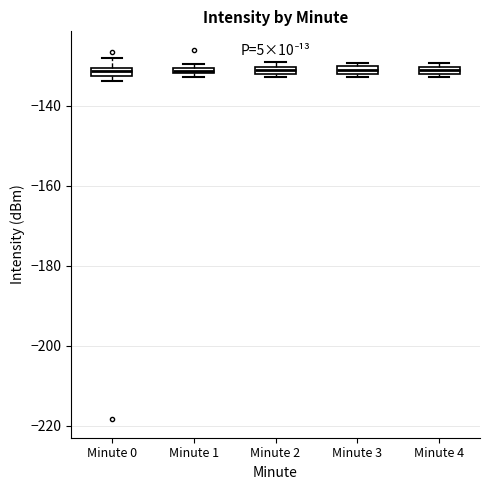

Where is the upper edge of the box for Minute 1 on the y-axis? The values are not printed on the chart, so give them approximately, as read against the axis.

-130